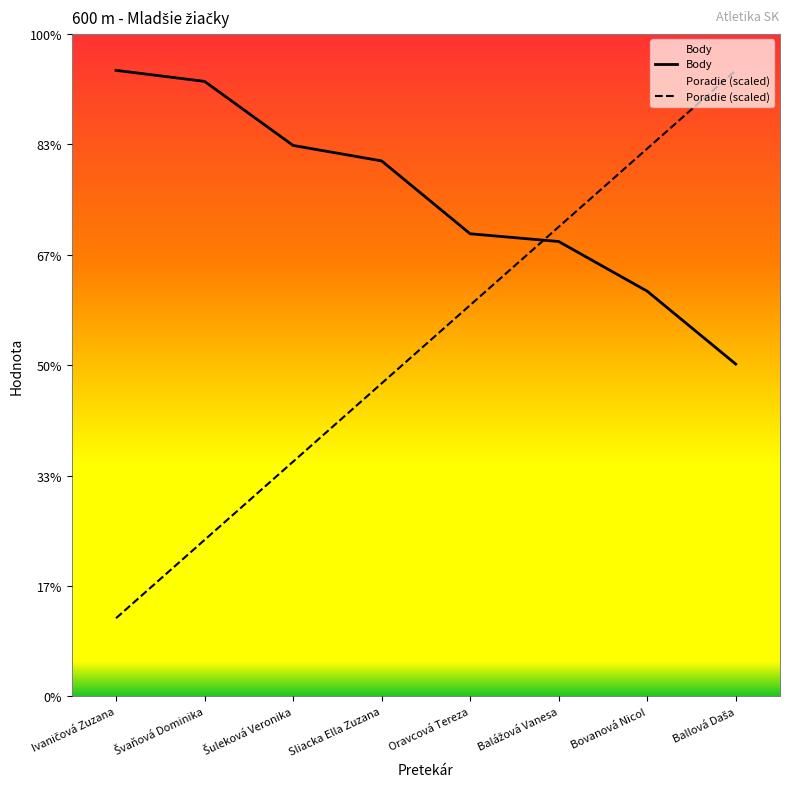

What is the spread (max minus min) of values at Balážová Vanesa?

13.2